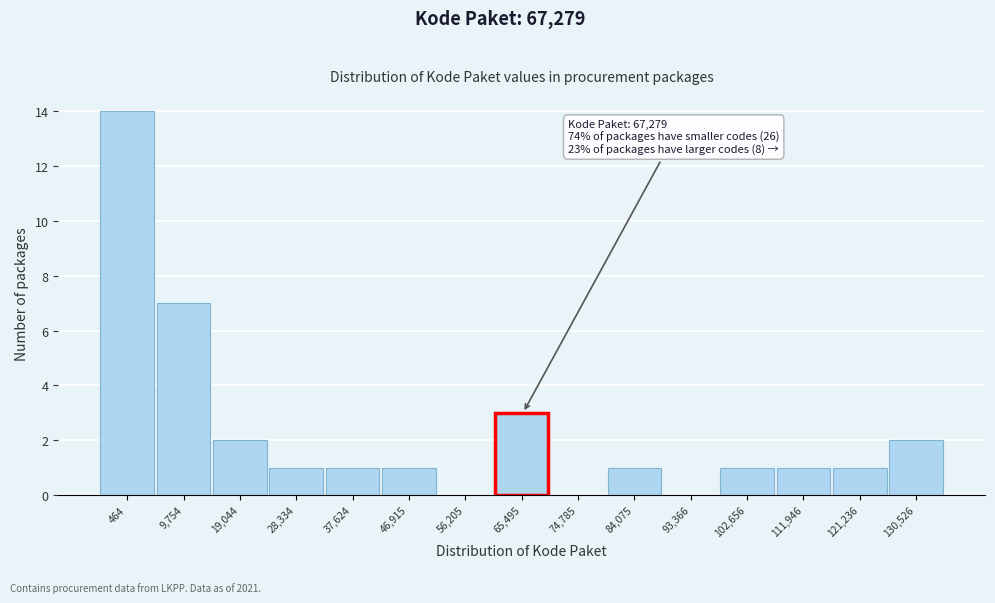

Reading left to right, what are all the values shown in this chart?

464=14	9,754=7	19,044=2	28,334=1	37,624=1	46,915=1	56,205=0	65,495=3	74,785=0	84,075=1	93,366=0	102,656=1	111,946=1	121,236=1	130,526=2